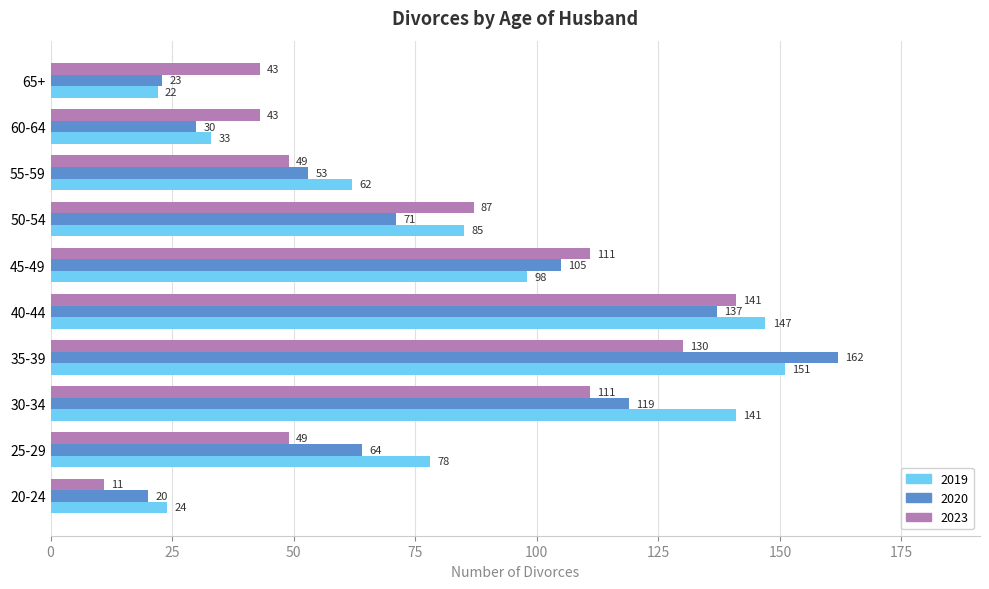

Between 30-34 and 65+, which series saw the biggest shift?

2019